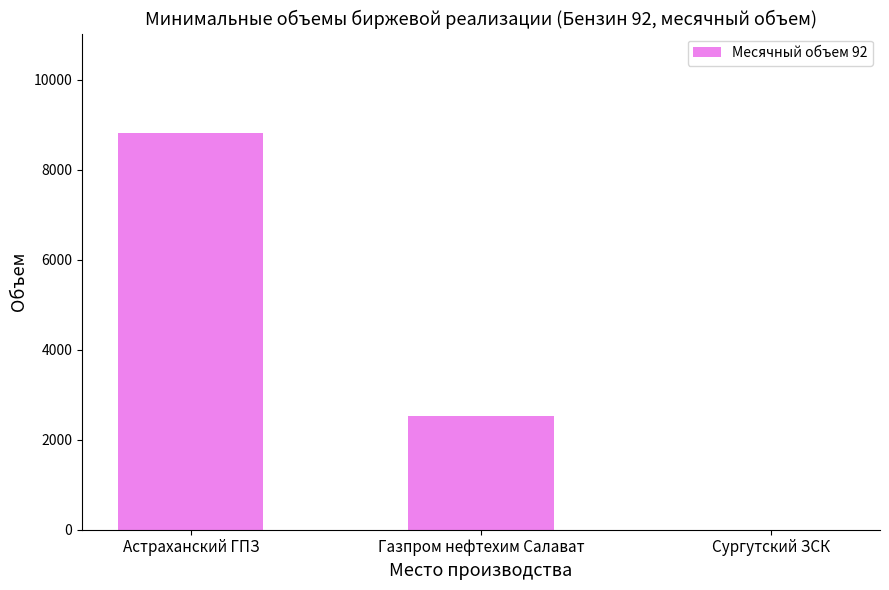

Which label corresponds to the largest value in the chart?

Астраханский ГПЗ